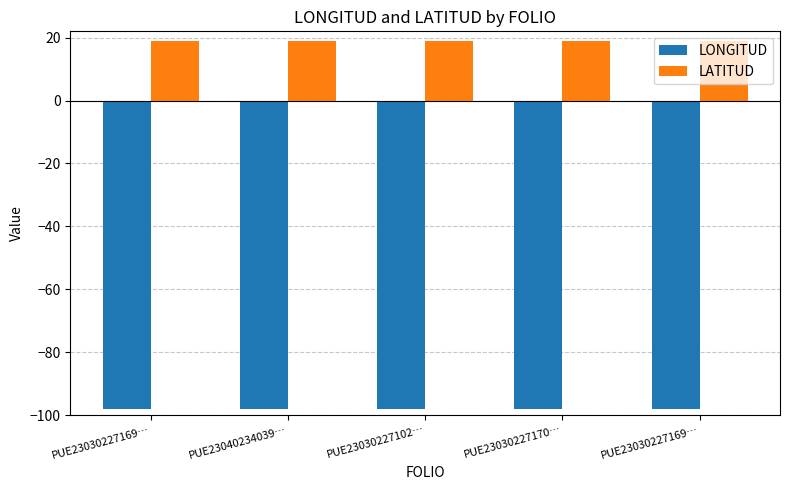

How many bars are there in each group?

2